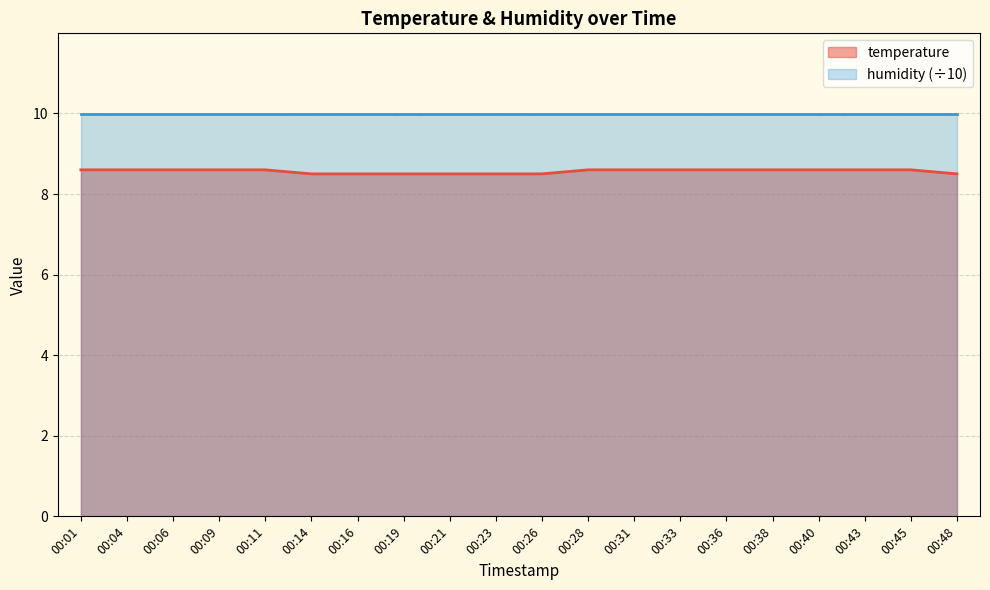

What is the greatest value displayed?

10.0